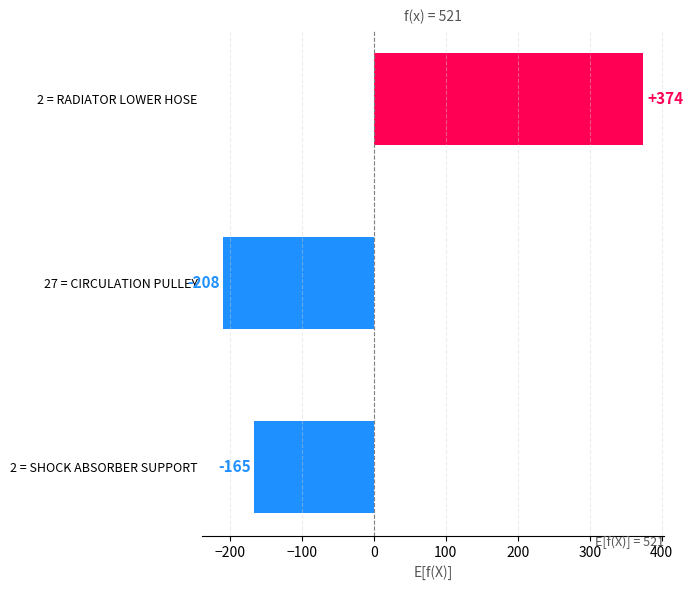

What is the difference between the values at 2 = RADIATOR LOWER HOSE and 2 = SHOCK ABSORBER SUPPORT?

540.0